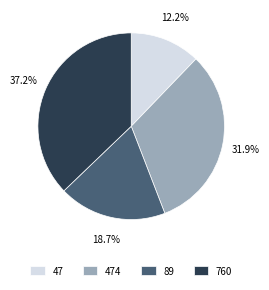

The 89 slice represents 19% of the pie. True or false?

True